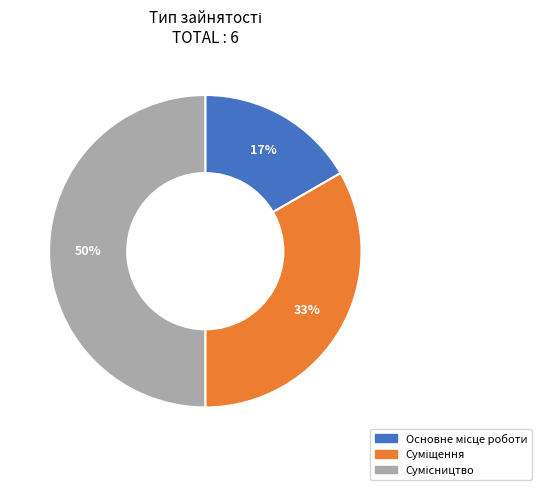

To the nearest percent, what is the difference between the largest and smallest slice percentages?

33%